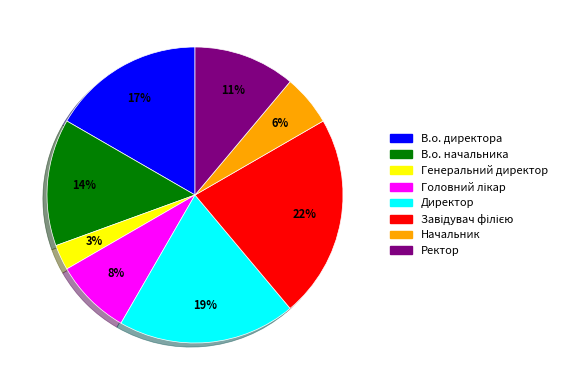

Which category has the smallest portion of the pie?

Генеральний директор